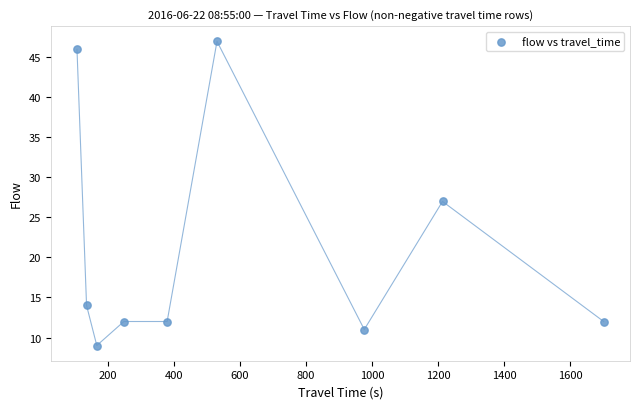

What Y value in the scatter plot is closest to 28?

27